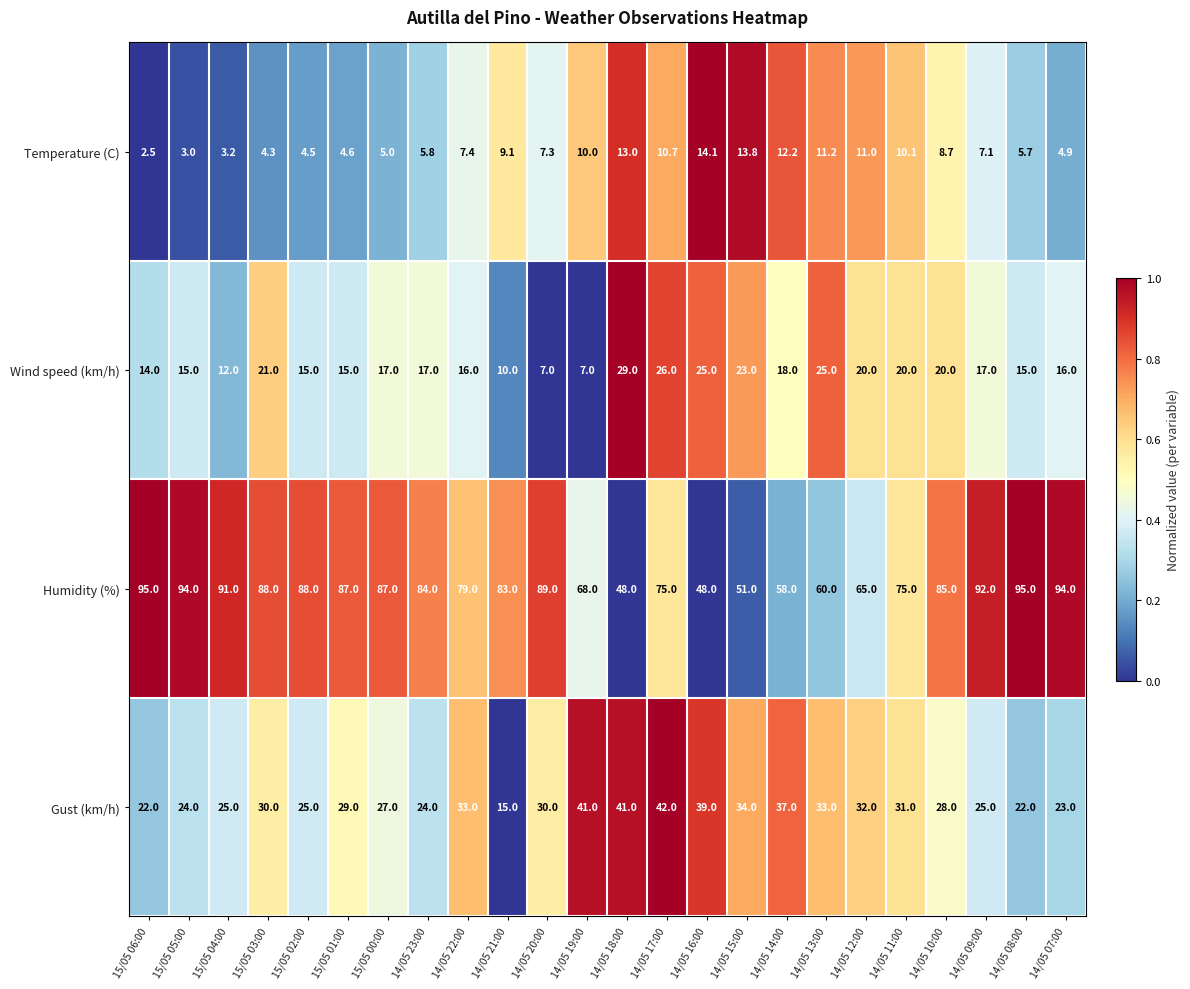

At 15/05 02:00, list the series in order from largest to smallest.

Humidity (%), Gust (km/h), Wind speed (km/h), Temperature (C)